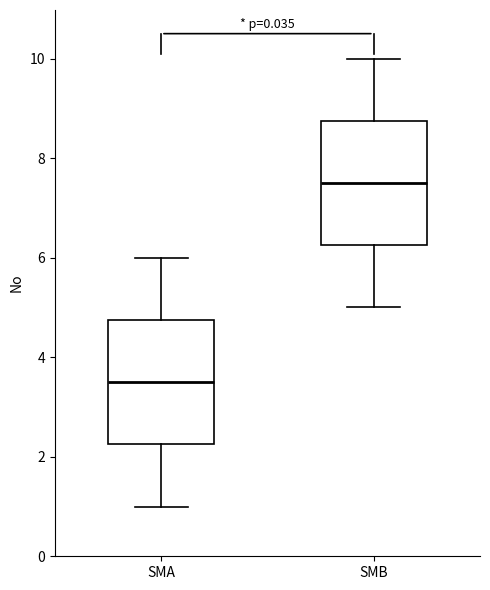

Reading left to right, transcribe this box plot: for each box, give where its median line is, the range the box spans, and where its two whiskers end, as read against the y-axis. The values are not printed on the chart, so give them approximately, as read against the axis.

SMA: median 3.6, box 2.2 to 4.8, whiskers 1.0 to 6.0
SMB: median 7.6, box 6.2 to 8.8, whiskers 5.0 to 10.0